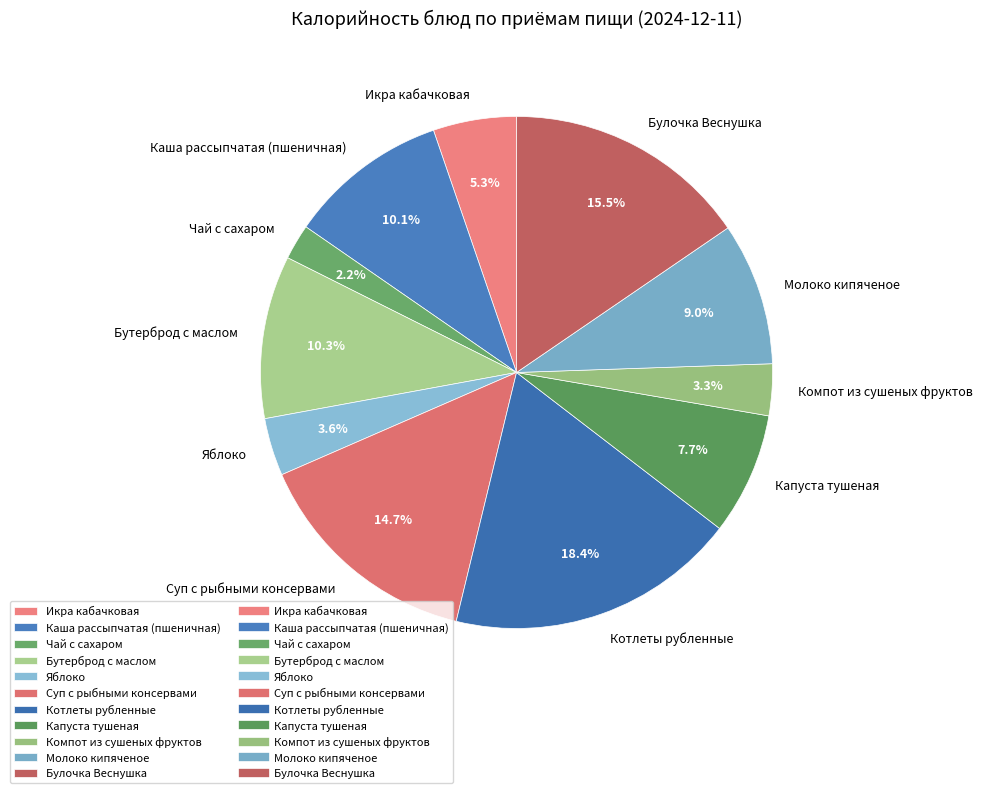

What percentage is the Каша рассыпчатая (пшеничная) slice, to the nearest percent?

10%